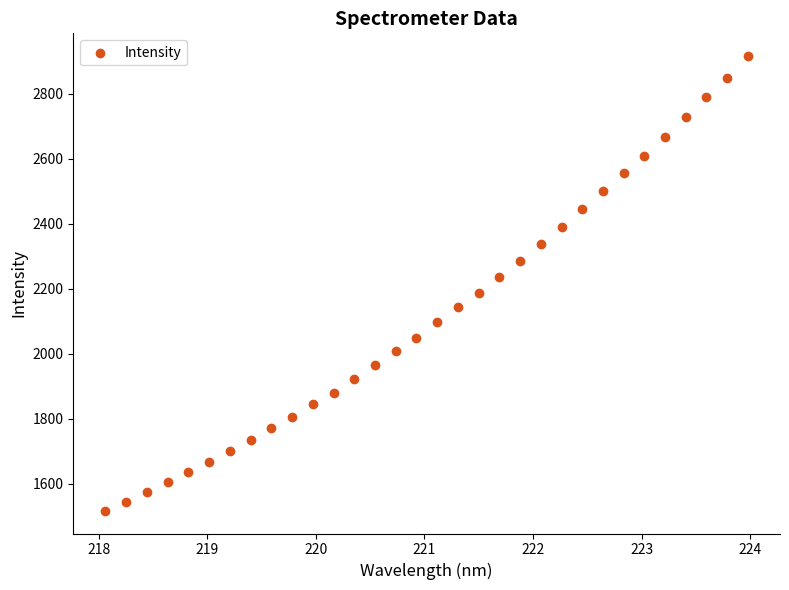

What is the range of Y values (max minus min)?

1399.6